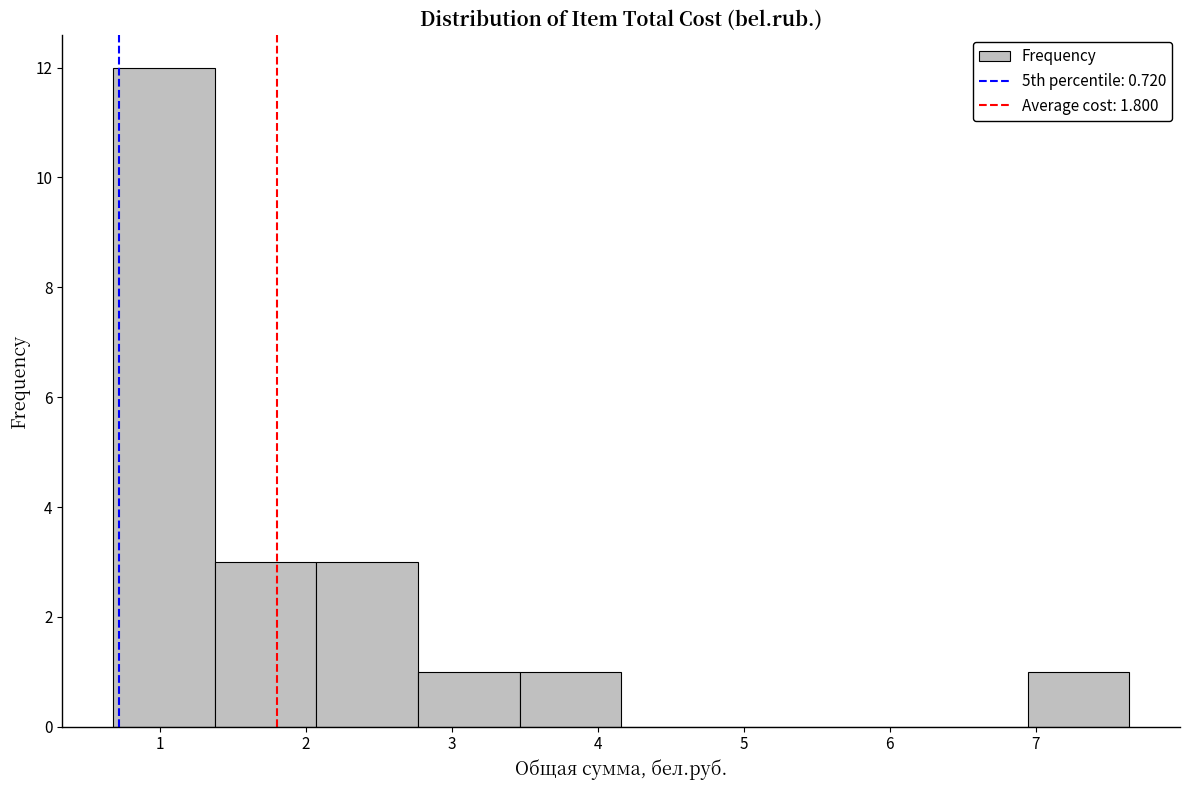

Over which range of the x-axis is the bar tallest?

0.7 to 1.4